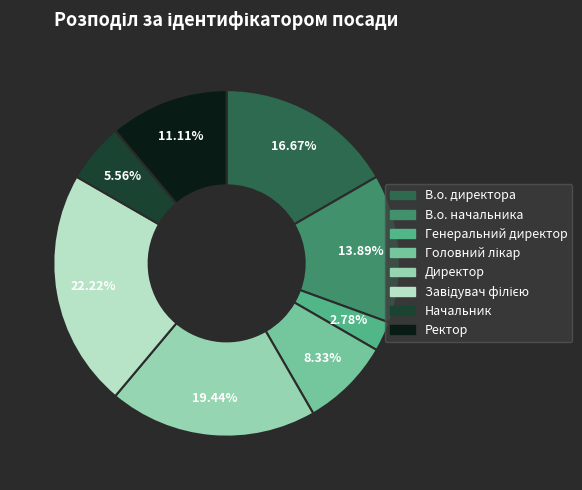

Between Ректор and Генеральний директор, which is larger?

Ректор